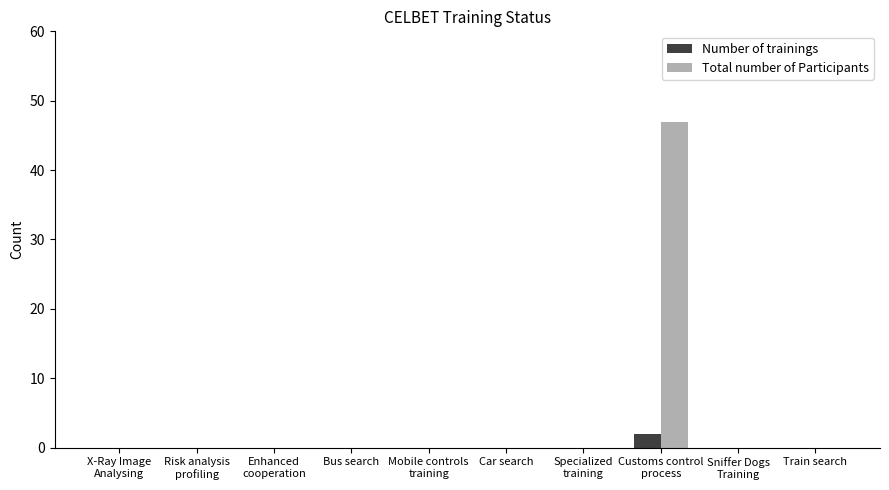

What are all the series names shown in the legend?

Number of trainings, Total number of Participants